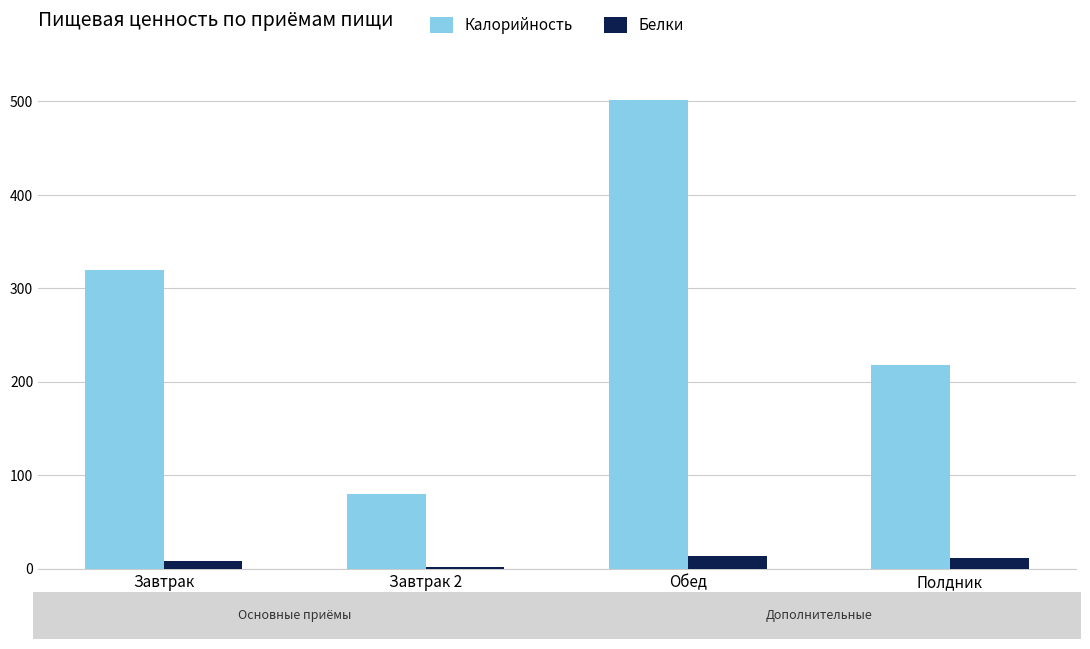

Count the number of categories in the chart.

4